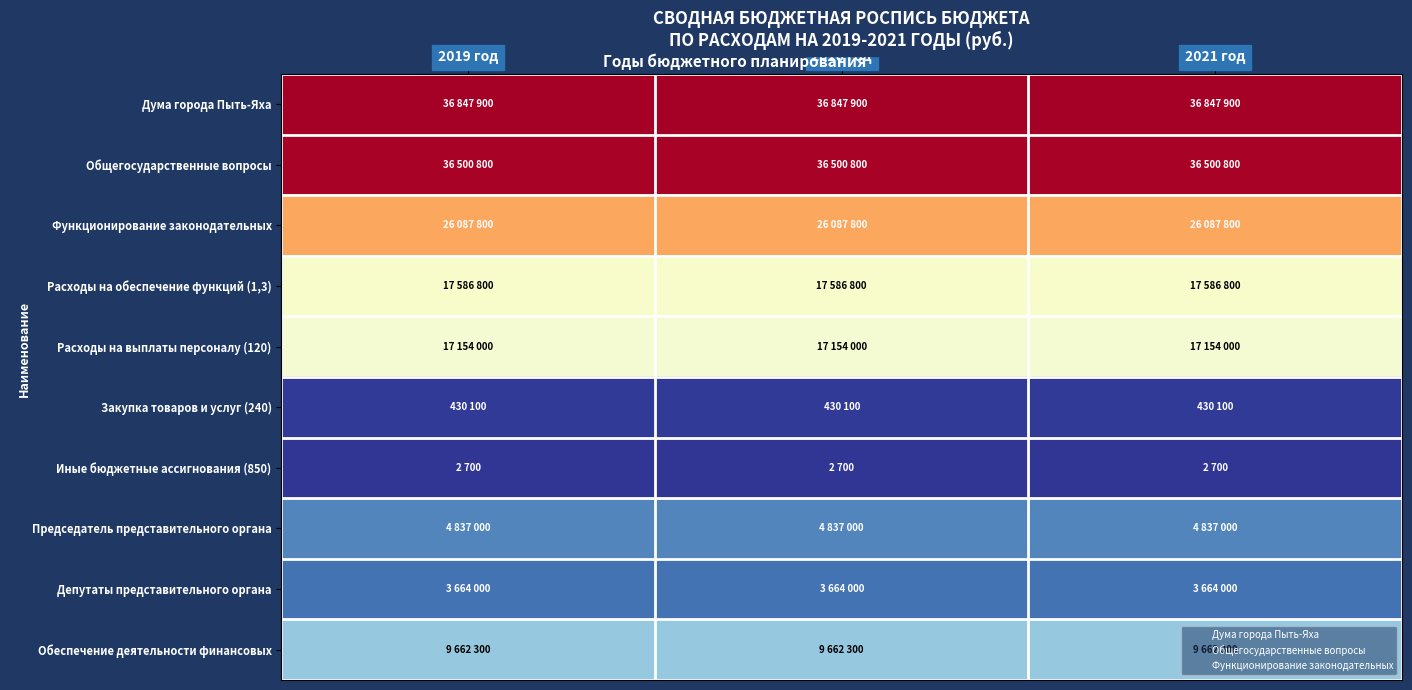

List the series in order of their peak value, lowest first.

Иные бюджетные ассигнования (850), Закупка товаров и услуг (240), Депутаты представительного органа, Председатель представительного органа, Обеспечение деятельности финансовых, Расходы на выплаты персоналу (120), Расходы на обеспечение функций (1,3), Функционирование законодательных, Общегосударственные вопросы, Дума города Пыть-Яха